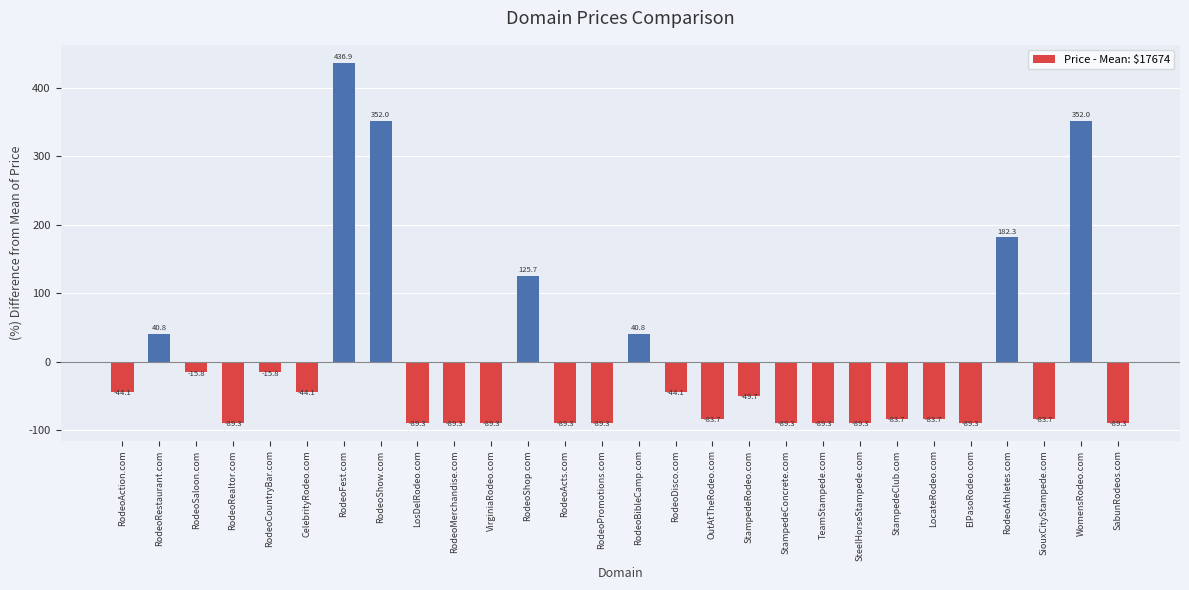

Reading left to right, what are all the values shown in this chart?

-44.1	40.8	-15.8	-89.3	-15.8	-44.1	436.9	352.0	-89.3	-89.3	-89.3	125.7	-89.3	-89.3	40.8	-44.1	-83.7	-49.7	-89.3	-89.3	-89.3	-83.7	-83.7	-89.3	182.3	-83.7	352.0	-89.3